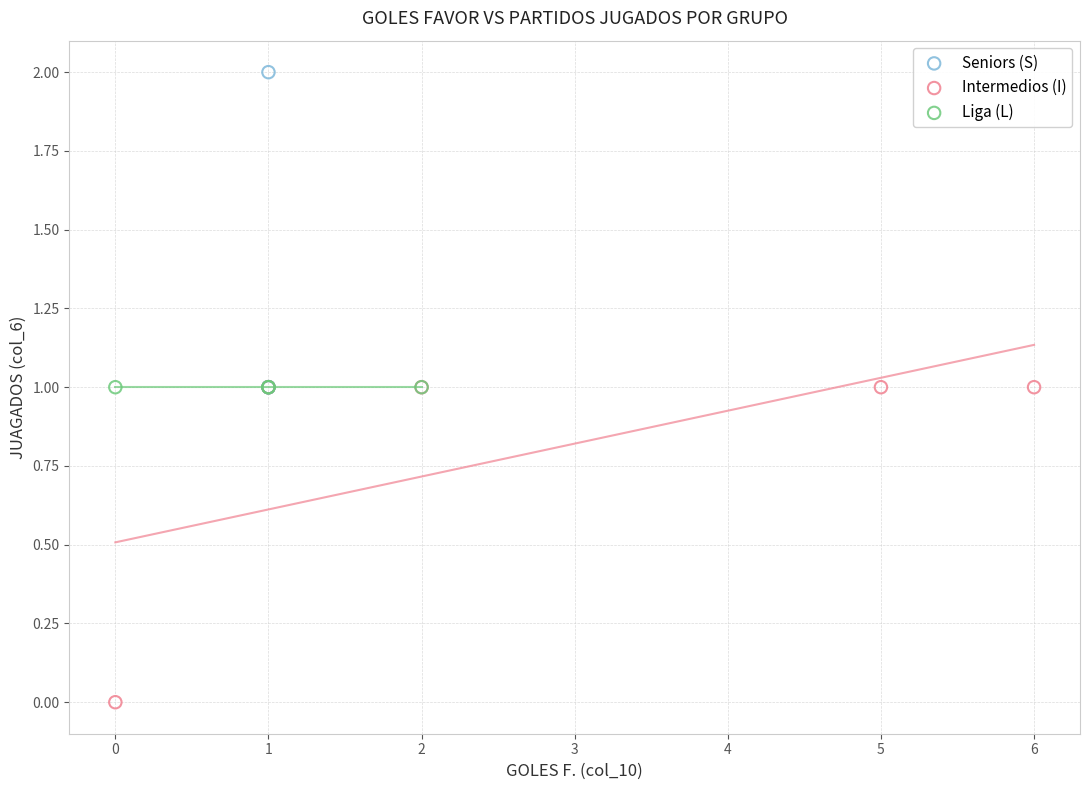

What are all the series names shown in the legend?

Seniors (S), Intermedios (I), Liga (L)